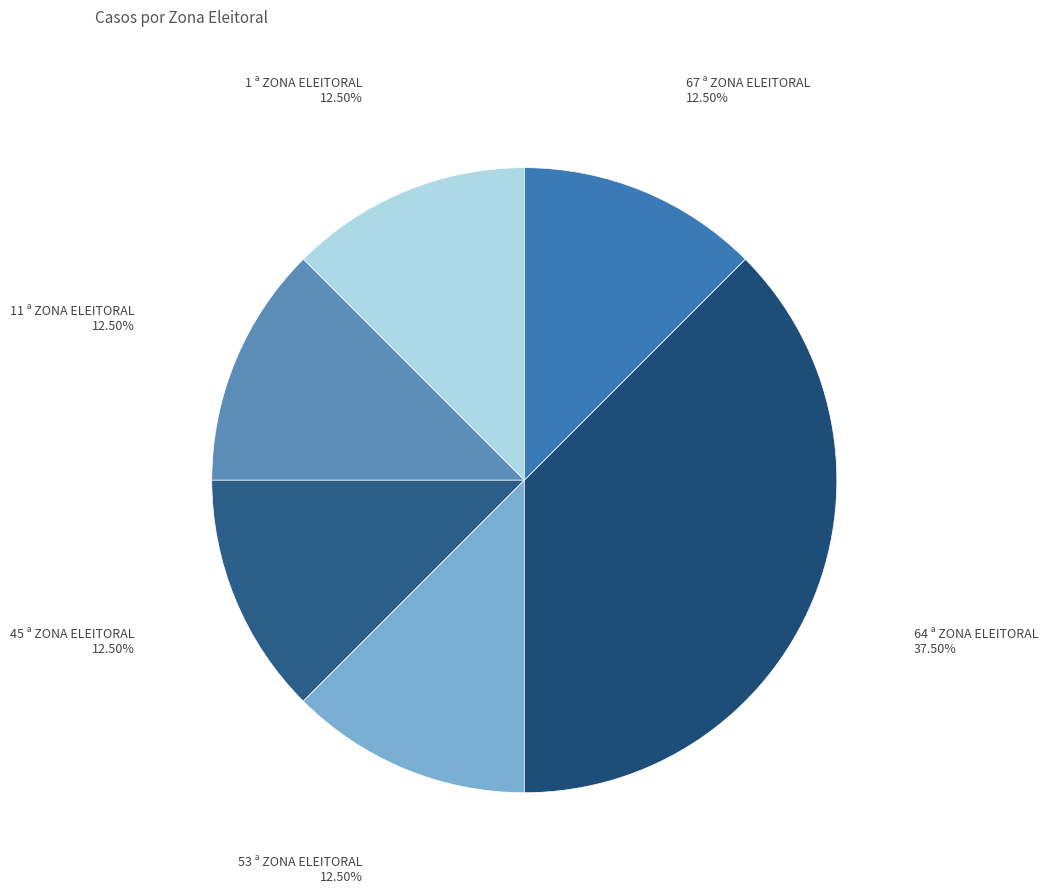

Does 64 ª ZONA ELEITORAL represent more than half of the total?

No